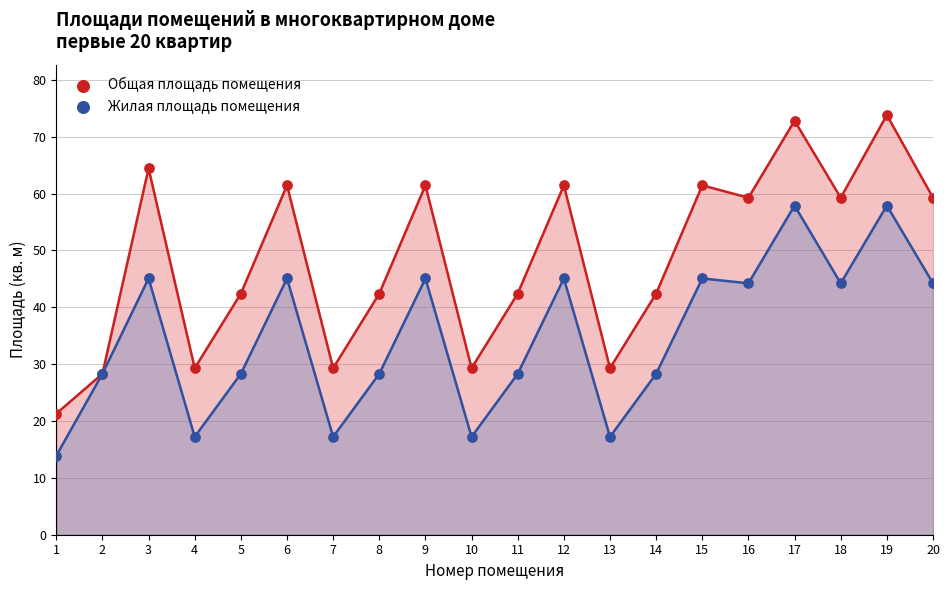

Which series has the largest total across all categories?

Общая площадь помещения